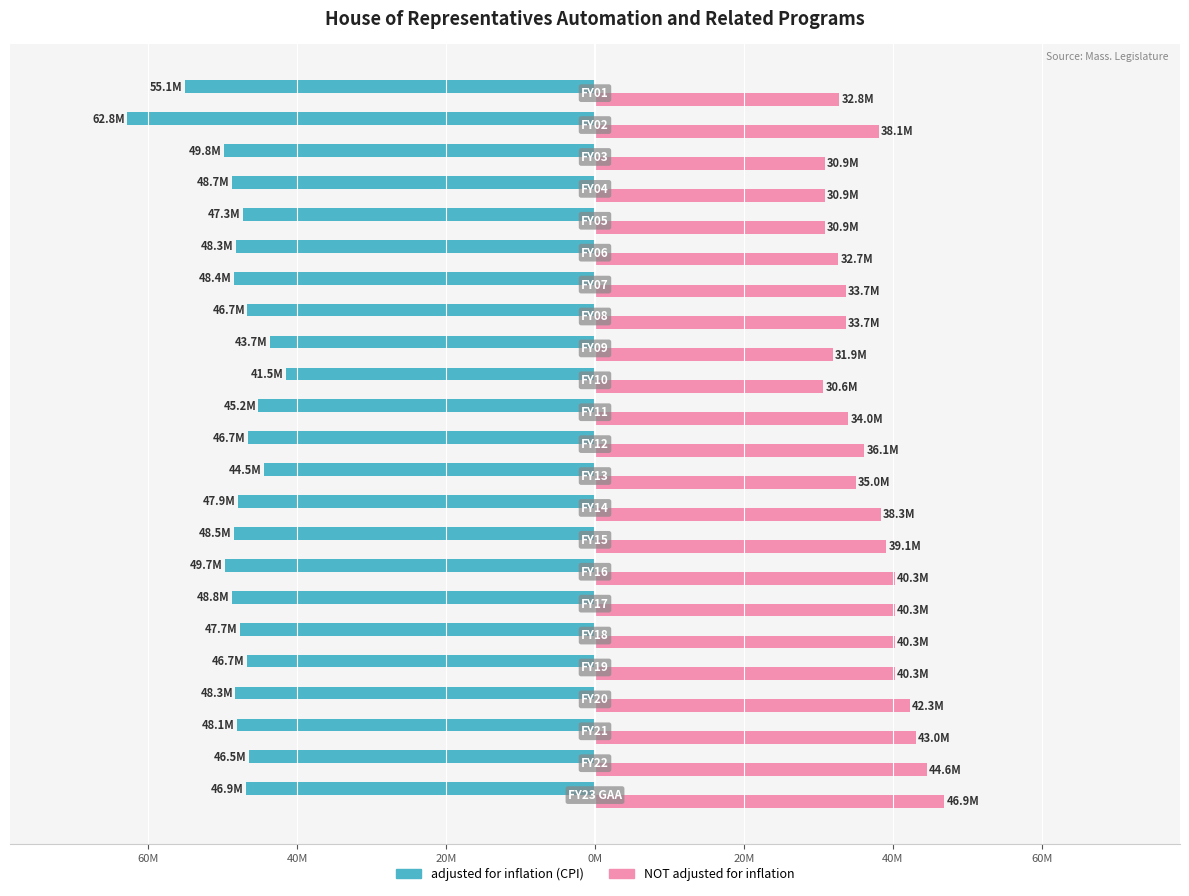

What are all the series names shown in the legend?

adjusted for inflation (CPI), NOT adjusted for inflation